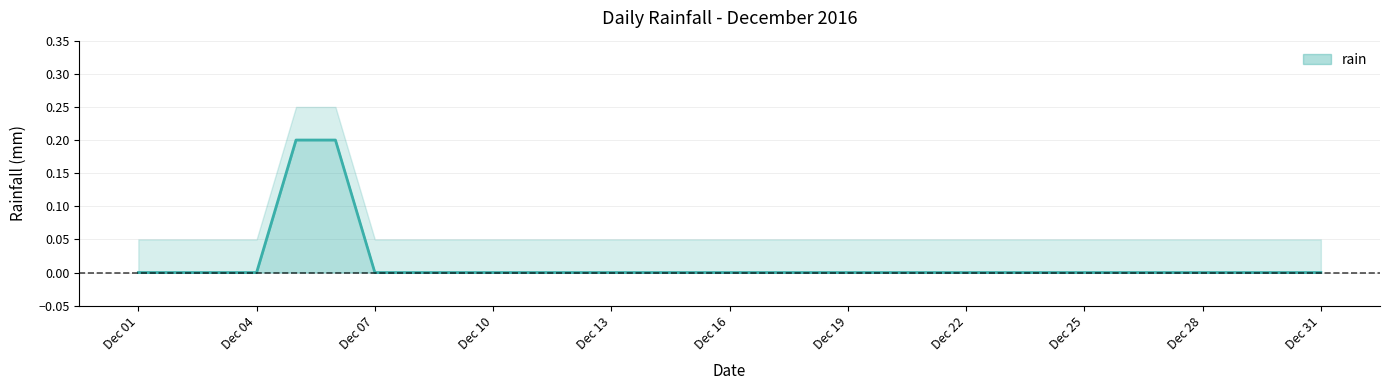

What is the difference between the maximum and minimum values?

0.2